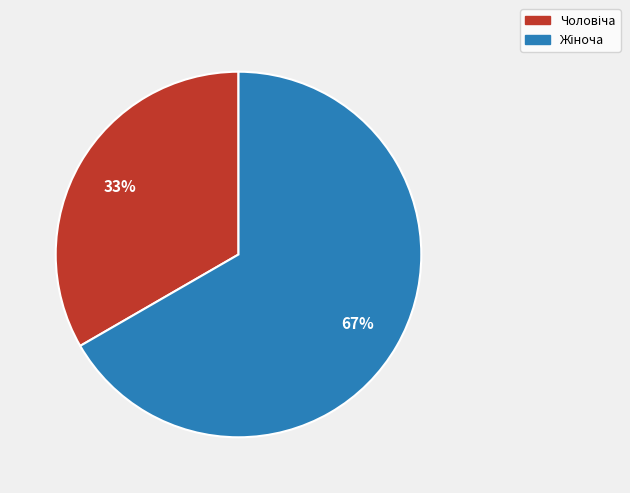

Is there any slice that represents more than half of the pie?

Yes